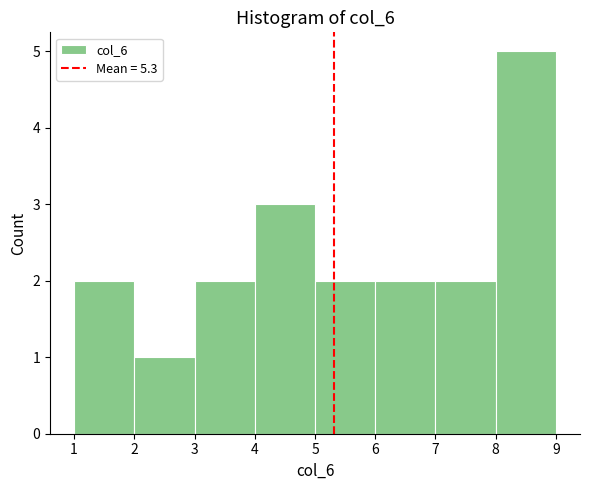

Reading left to right, list every bar in this chart as the range it spans on the x-axis followed by its height. The values are not printed on the chart, so give them approximately, as read against the axis.

1 to 2: 2
2 to 3: 1
3 to 4: 2
4 to 5: 3
5 to 6: 2
6 to 7: 2
7 to 8: 2
8 to 9: 5